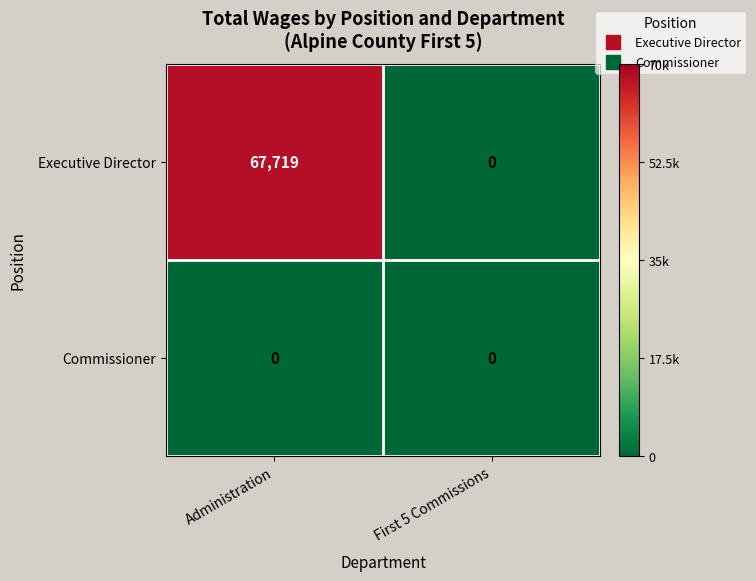

List the series in order of their overall mean, highest first.

Executive Director, Commissioner